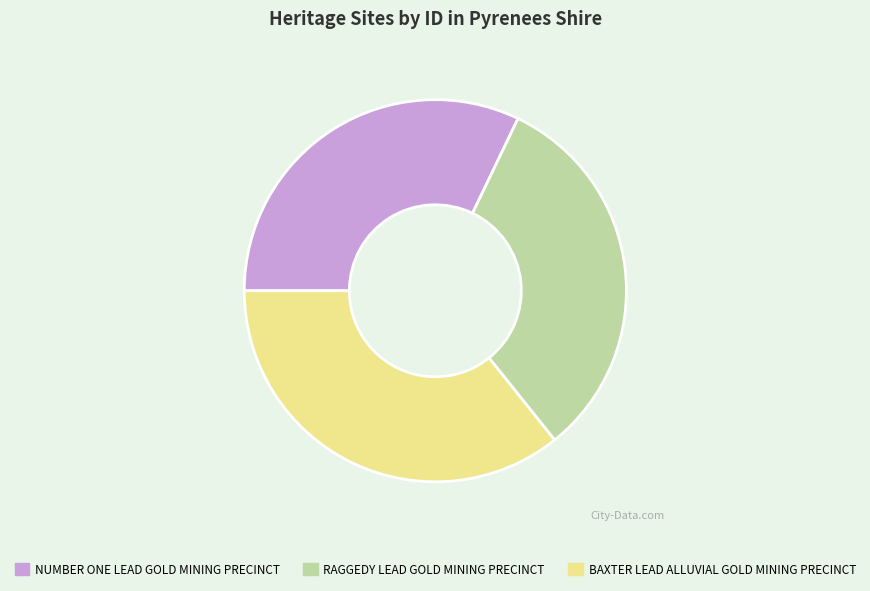

Does any single category account for the majority?

No